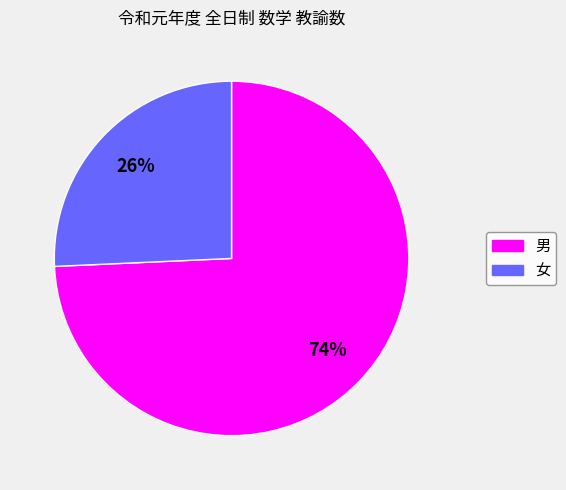

Is 男 the majority of the pie?

Yes